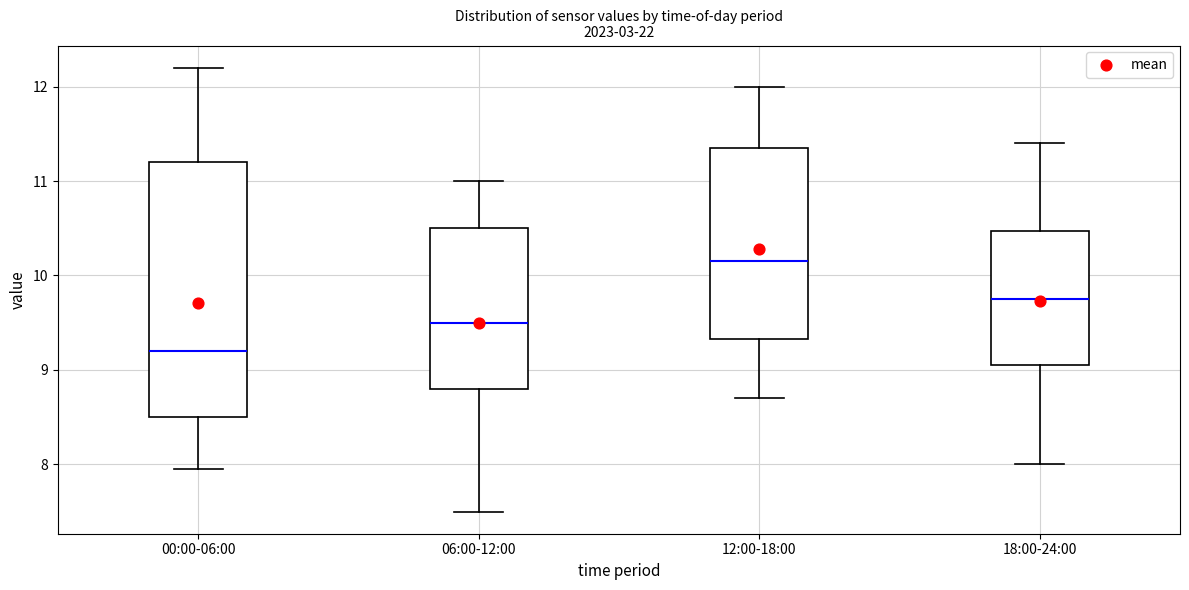

Reading left to right, transcribe this box plot: for each box, give where its median line is, the range the box spans, and where its two whiskers end, as read against the y-axis. The values are not printed on the chart, so give them approximately, as read against the axis.

00:00-06:00: median 9.2, box 8.5 to 11.2, whiskers 8.0 to 12.2
06:00-12:00: median 9.5, box 8.8 to 10.5, whiskers 7.5 to 11.0
12:00-18:00: median 10.2, box 9.3 to 11.4, whiskers 8.7 to 12.0
18:00-24:00: median 9.8, box 9.1 to 10.5, whiskers 8.0 to 11.4